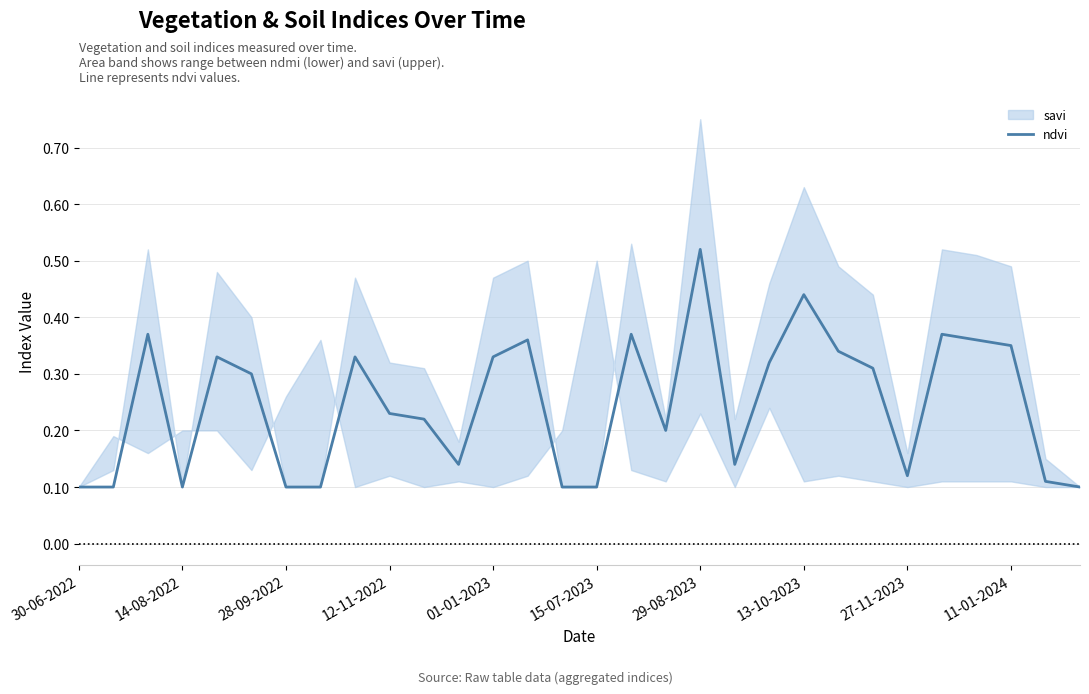

Which category has the lowest value across all series?

30-06-2022